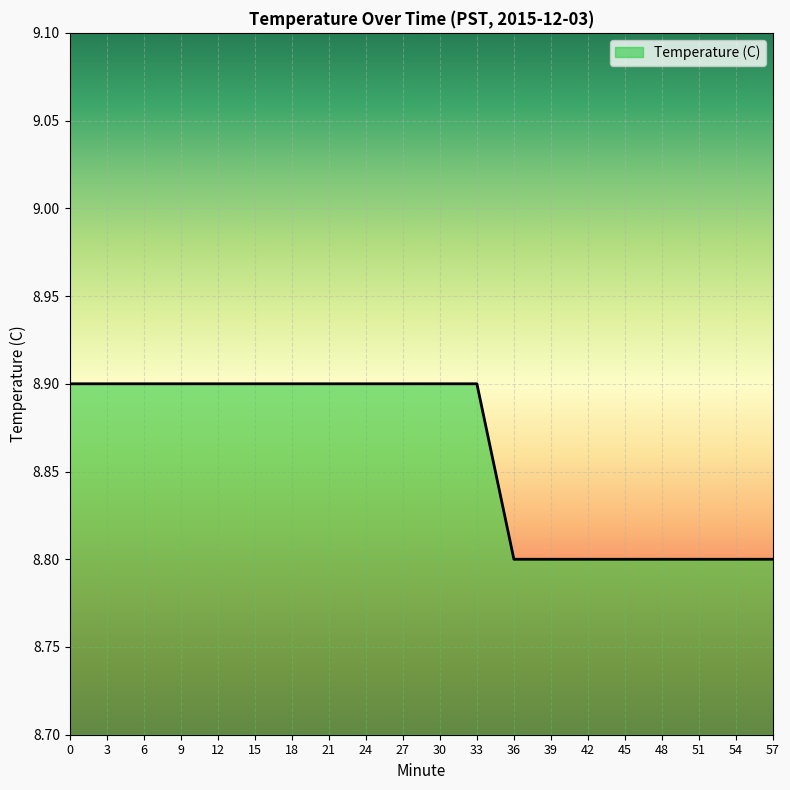

What is the maximum value shown in the chart?

8.9